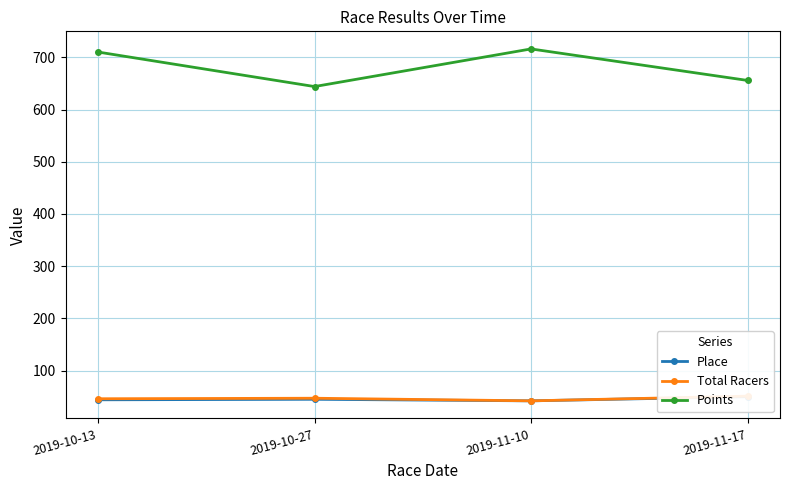

Which label corresponds to the smallest value in the chart?

2019-11-10